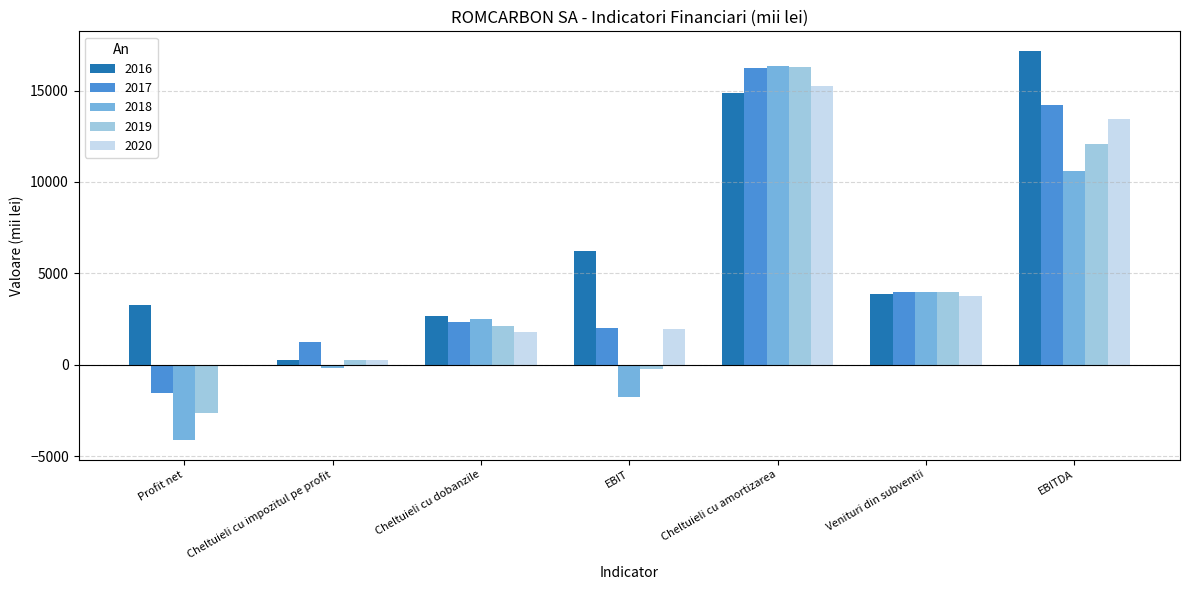

List the labels in order of 2017 value, smallest first.

Profit net, Cheltuieli cu impozitul pe profit, EBIT, Cheltuieli cu dobanzile, Venituri din subventii, EBITDA, Cheltuieli cu amortizarea